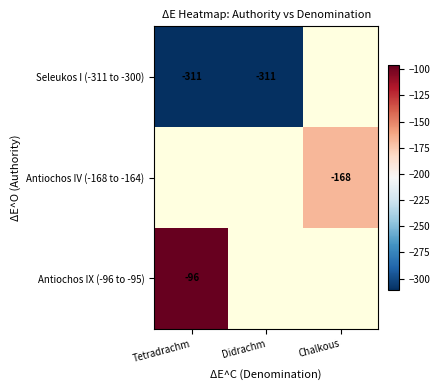

True or false: Seleukos I (-311 to -300) has a value of -311 at Tetradrachm.

True